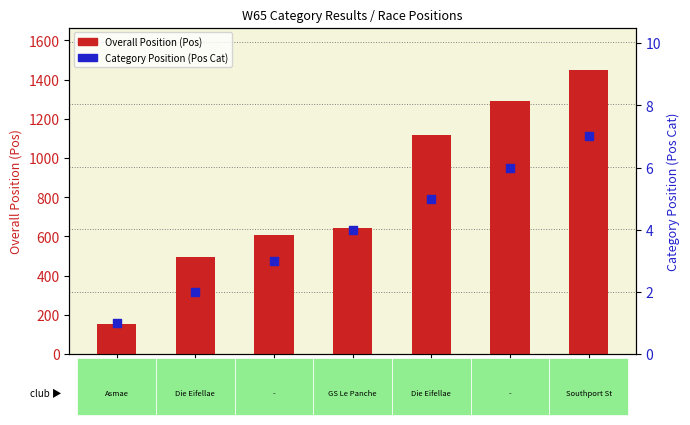

Which series has the largest total across all categories?

Overall Position (Pos)